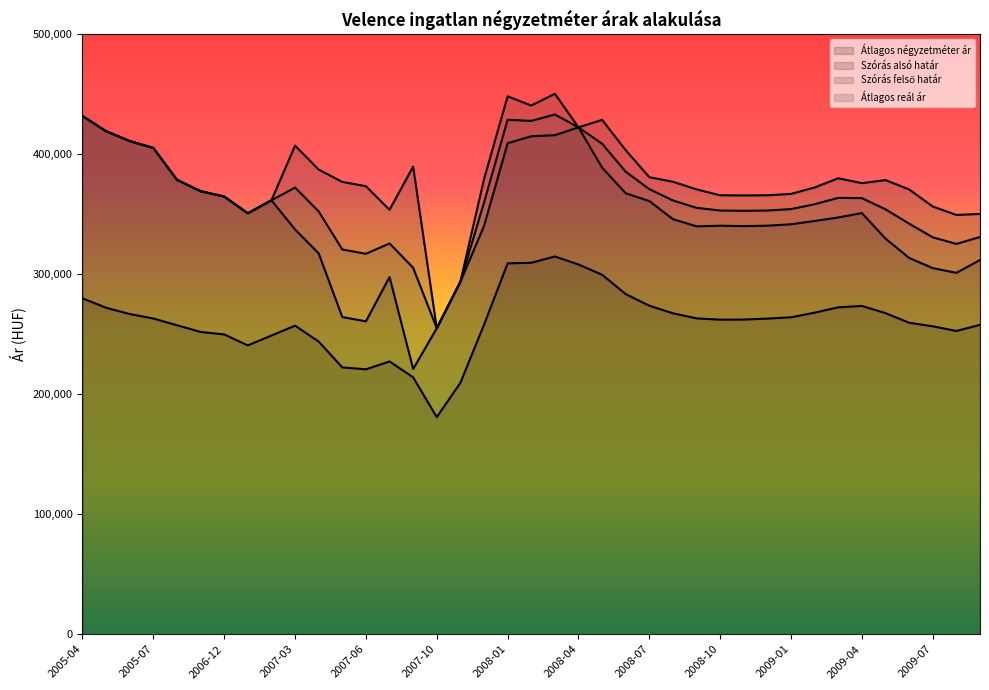

Reading left to right, what are all the values shown in this chart?

Átlagos négyzetméter ár: 280000	272154	266923	263187	257582	251978	249902	240769	249001	257234	243957	222449	220820	227424	214147	180991	209569	258026	309170	309651	314897	308229	299666	283518	273853	267540	263302	262220	262292	263109	264218	268062	272513	273662	267662	259634	256697	252818	257873
Szórás alsó határ: 432008	419318	411115	405361	378797	369328	364835	350923	361730	337420	317509	264409	260821	297768	221136	255059	293835	340288	409314	415117	416040	422526	388966	367614	361076	346001	340028	340546	340199	340568	341735	344489	347427	351076	329796	313689	305183	301259	311941
Szórás felső határ: 432008	419318	411115	405361	378797	369328	364835	350923	361730	407272	387361	377061	373473	353802	389824	255059	293835	379388	448414	440727	450514	422526	428808	403478	380994	377191	370840	365892	365787	365898	367065	372449	380097	376006	378580	370779	356561	349537	350327
Átlagos reál ár: 432008	419318	411115	405361	378797	369328	364835	350923	361730	372346	352435	320735	317147	325785	305480	255059	293835	359838	428864	427922	433277	422526	408887	385546	371035	361596	355434	353219	352993	353233	354400	358469	363762	363541	354188	342234	330872	325398	331134